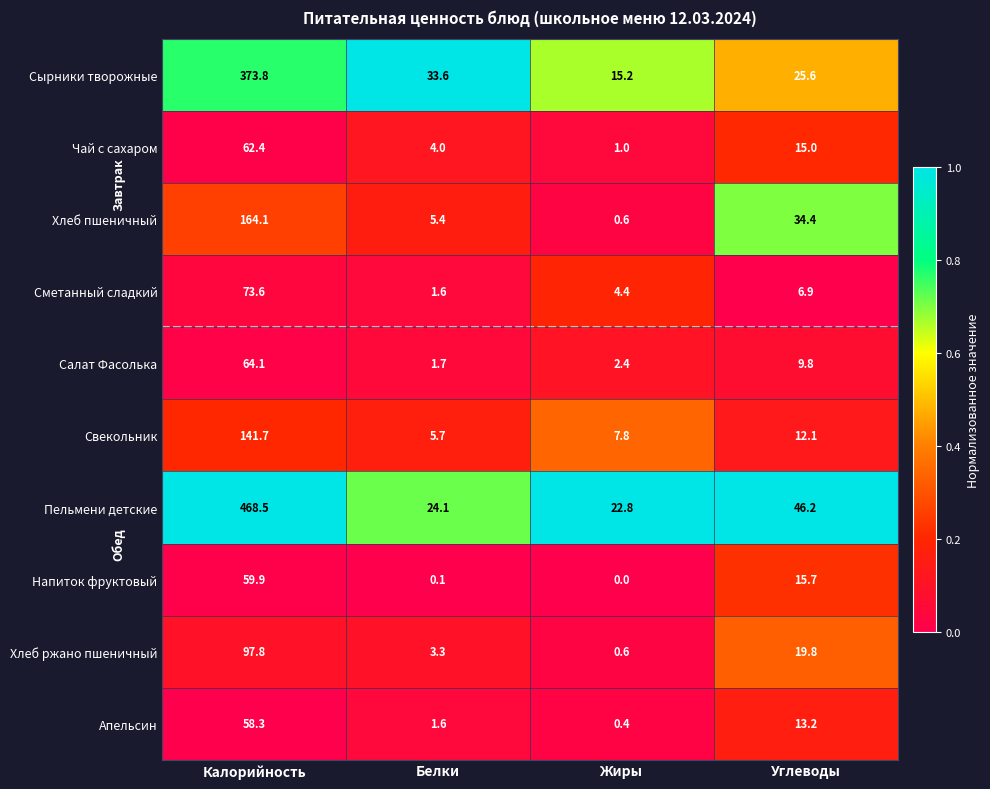

The Сметанный сладкий series shows 4.4 at Жиры. True or false?

True